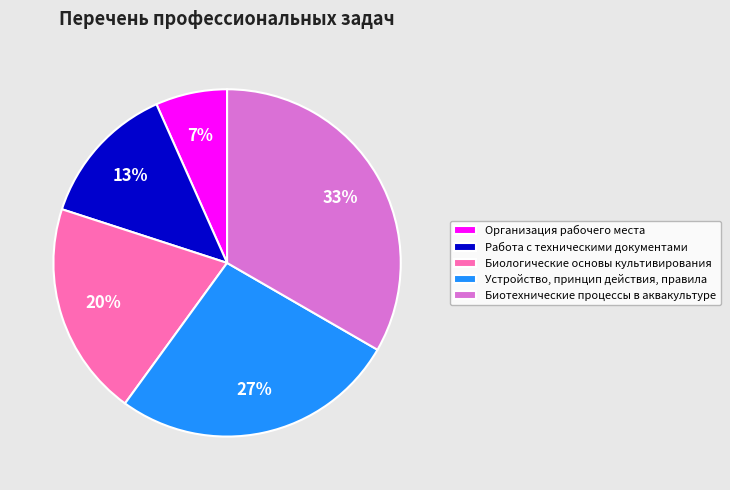

Which has a higher value, Работа с техническими документами or Биотехнические процессы в аквакультуре?

Биотехнические процессы в аквакультуре